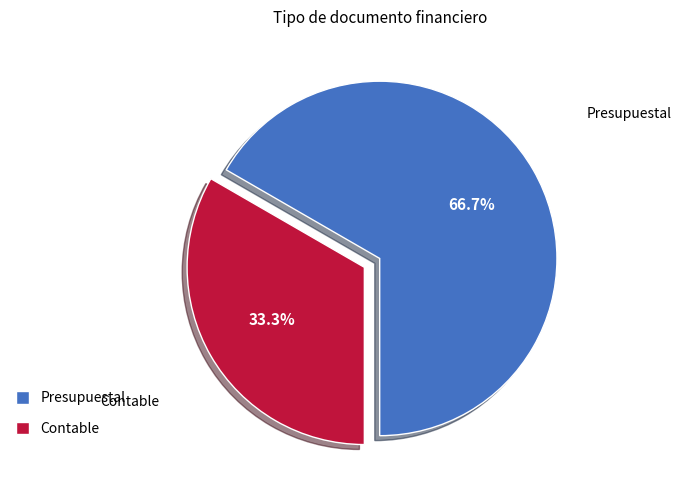

What portion of the pie excludes Contable?

66.7%